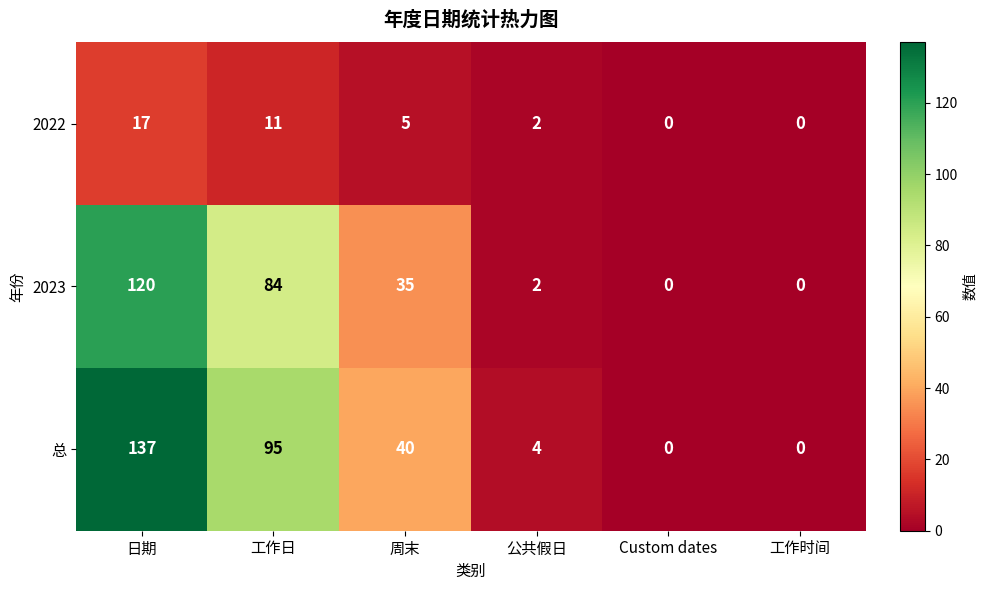

How many data points does each series have?

6